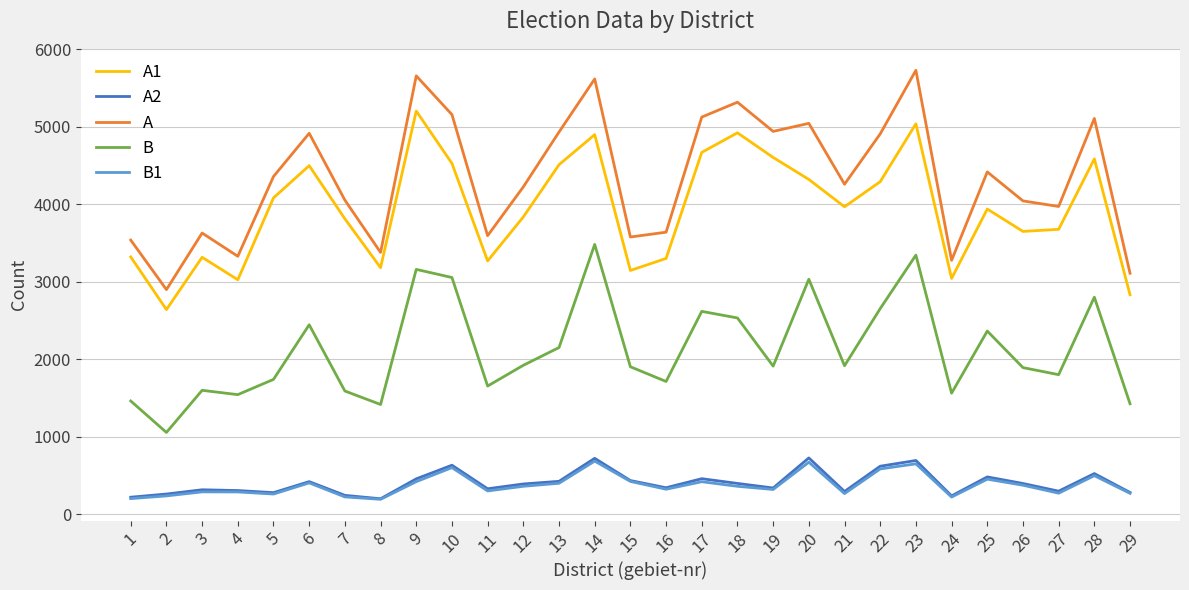

Between 11 and 21, which series saw the biggest shift?

A1